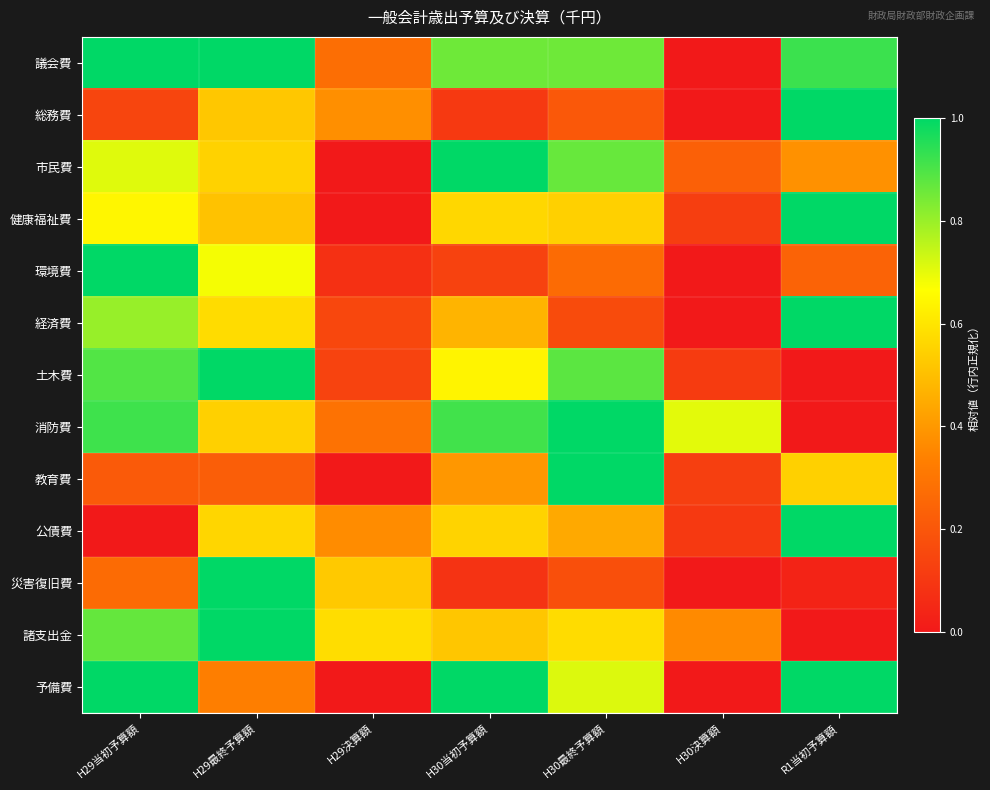

At which category does the chart reach its minimum across all series?

H30決算額